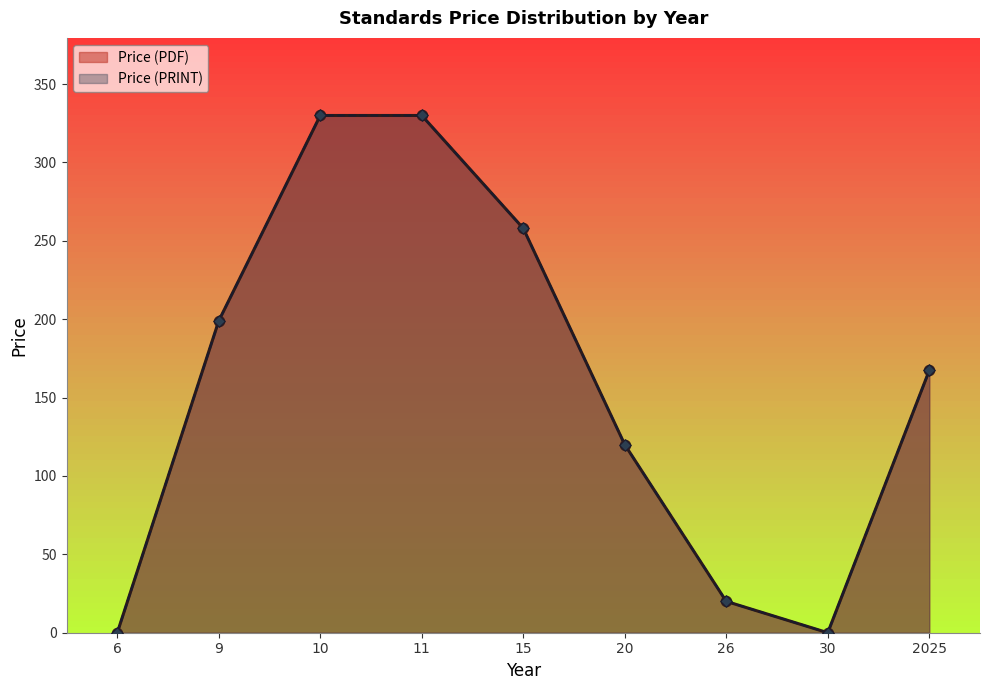

Which series has the widest spread of Y values?

Price (PDF)